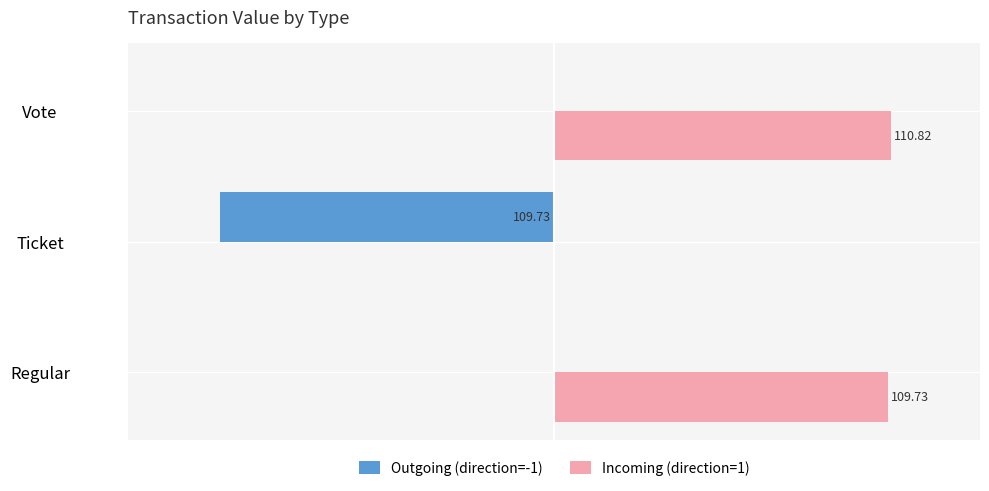

Which series changed the most between Regular and Vote?

Incoming (direction=1)